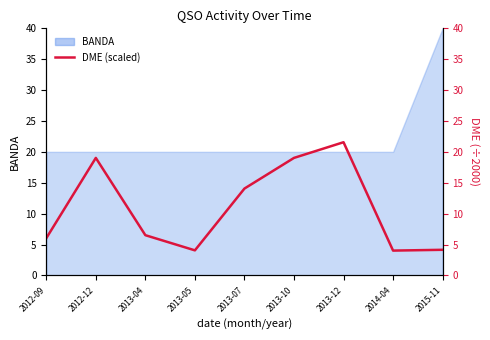

The value at 2013-10 is 19.0. True or false?

True